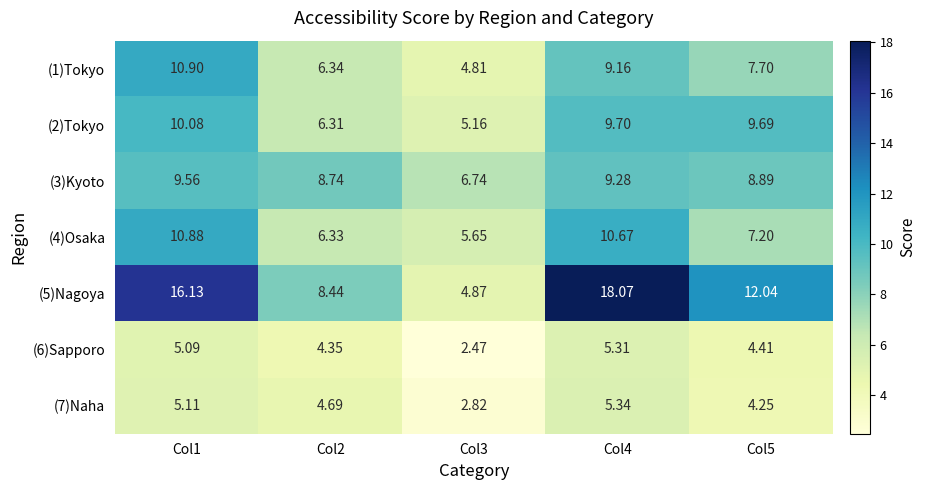

Is the value of (5)Nagoya at Col4 greater than the value of (6)Sapporo at Col3?

Yes